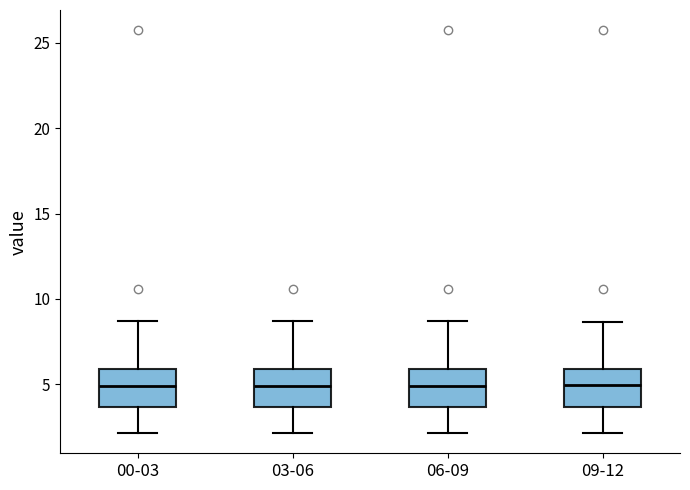

Reading left to right, read every box against the y-axis: the position of its median line, the range the box covers, and the ends of its whiskers. The values are not printed on the chart, so give them approximately, as read against the axis.

00-03: median 5.0, box 3.5 to 6.0, whiskers 2.0 to 8.5
03-06: median 5.0, box 3.5 to 6.0, whiskers 2.0 to 8.5
06-09: median 5.0, box 3.5 to 6.0, whiskers 2.0 to 8.5
09-12: median 5.0, box 3.5 to 6.0, whiskers 2.0 to 8.5